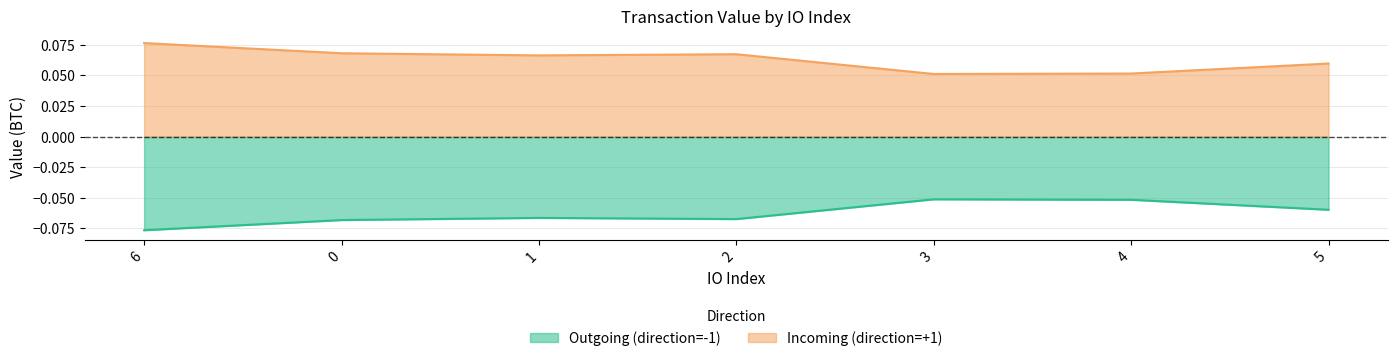

Reading left to right, what are all the values shown in this chart?

Outgoing (value upper): 0.1	0.1	0.1	0.1	0.0	0.1	0.1
Outgoing (value lower): 0.0	0.0	0.0	0.0	0.0	0.0	0.0
Incoming (value upper): 0.1	0.1	0.1	0.1	0.0	0.1	0.1
Incoming (value lower): 0.0	0.0	0.0	0.0	0.0	0.0	0.0